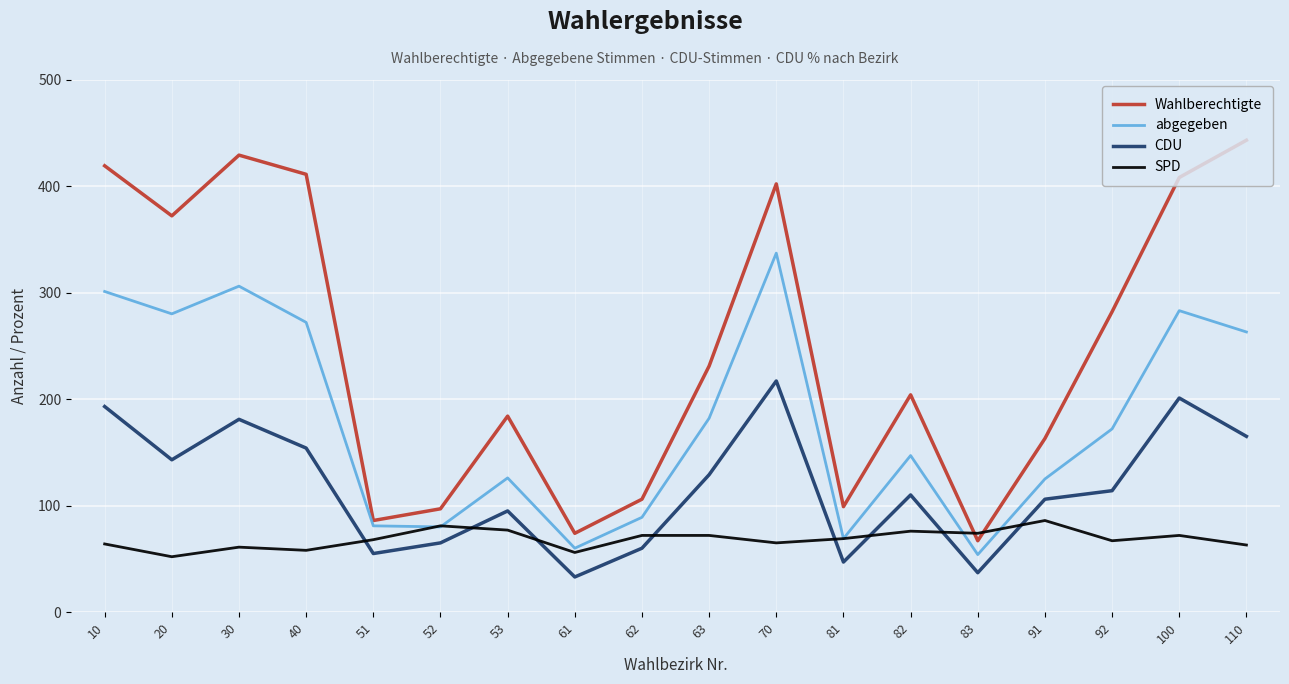

Which series has the widest spread of values?

Wahlberechtigte